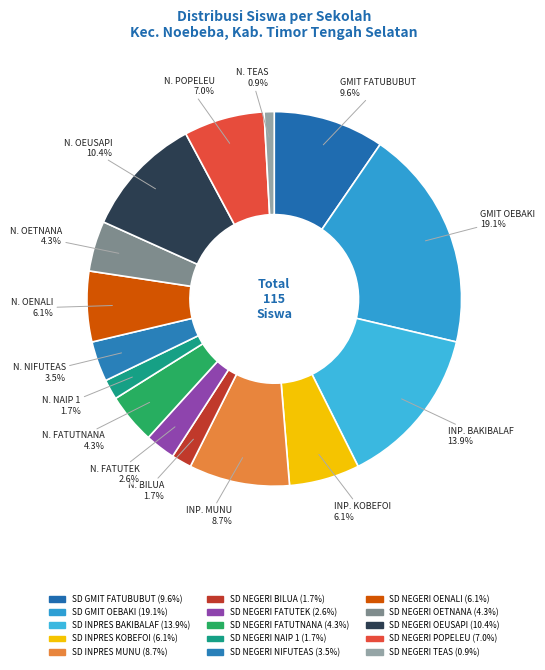

Approximately how many times larger is the value at SD NEGERI FATUTEK compared to SD INPRES MUNU?

0.3